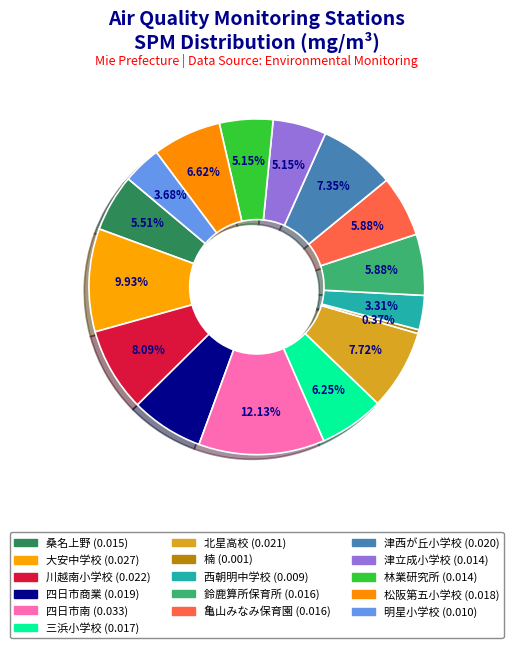

How many slices are in this pie chart?

16